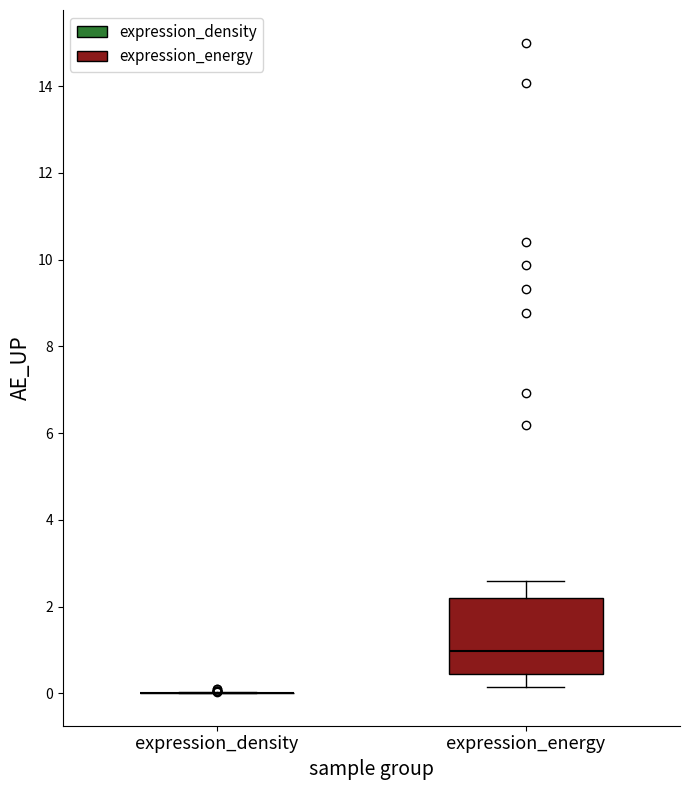

Comparing the boxes themselves (not the whiskers), which one is the tallest?

expression_energy